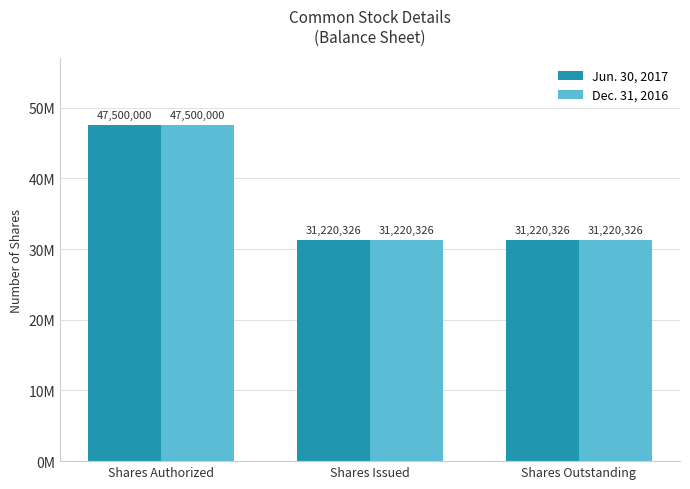

What is the label of the 3rd bar from the left?

Shares Outstanding